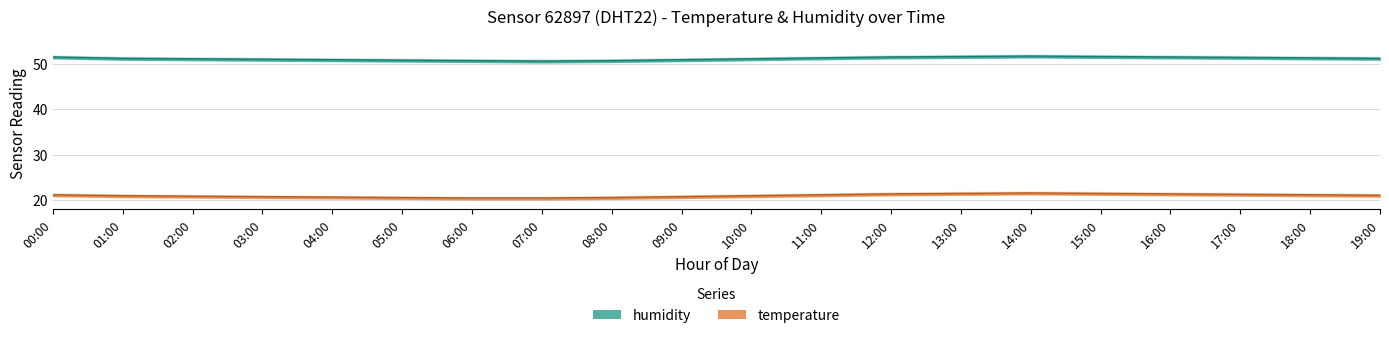

What is the difference between the maximum and minimum values in the temperature series?

1.1